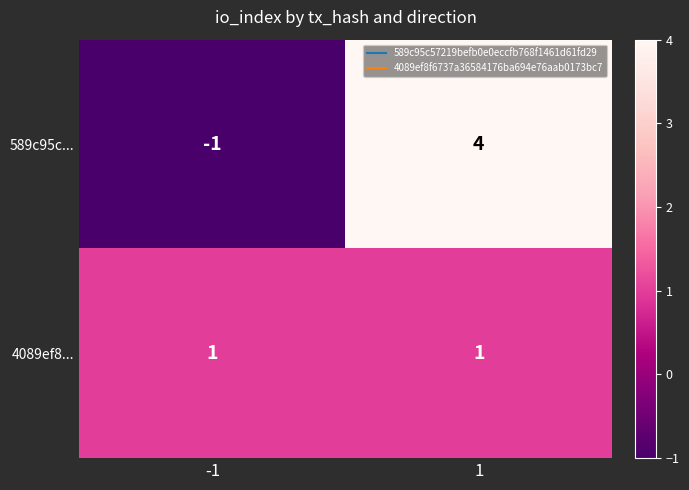

Which category has the lowest value across all series?

-1